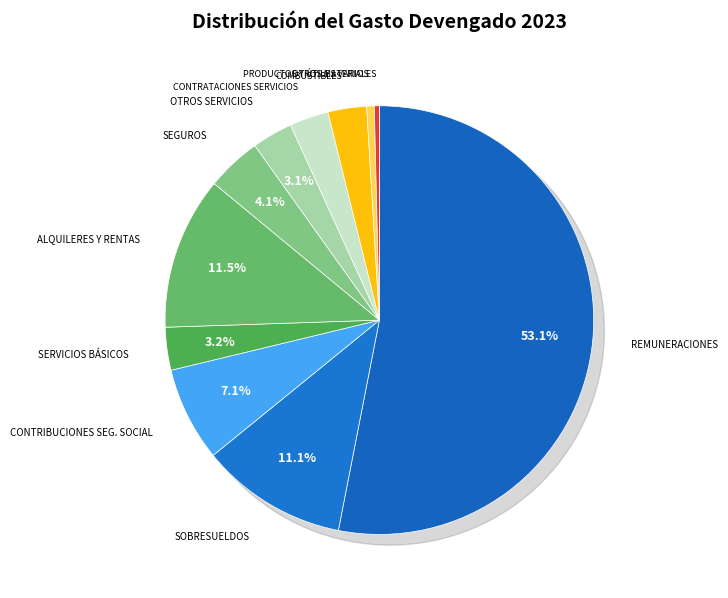

Count the number of slices in the pie.

4